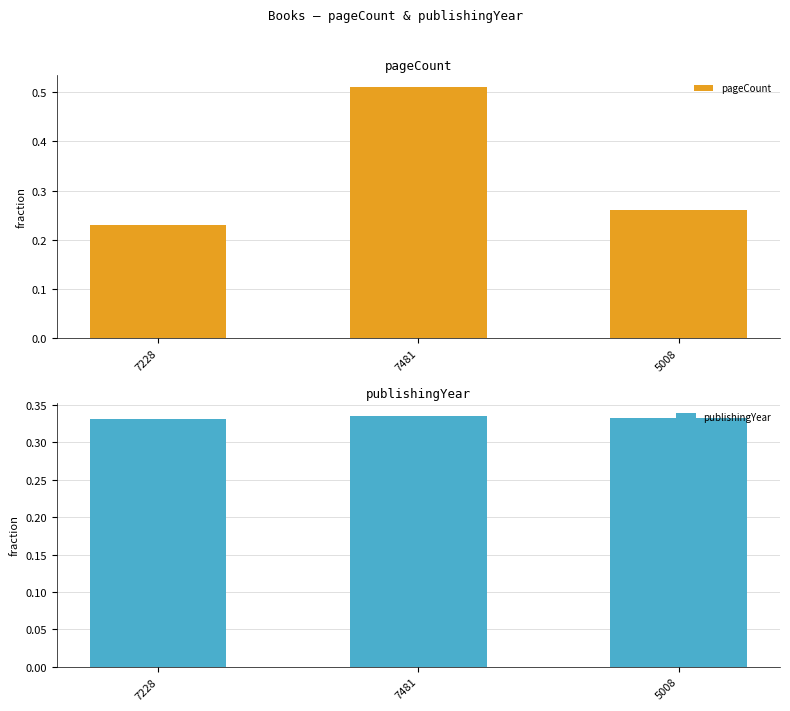

What is the spread (max minus min) of values at 7481?

0.2